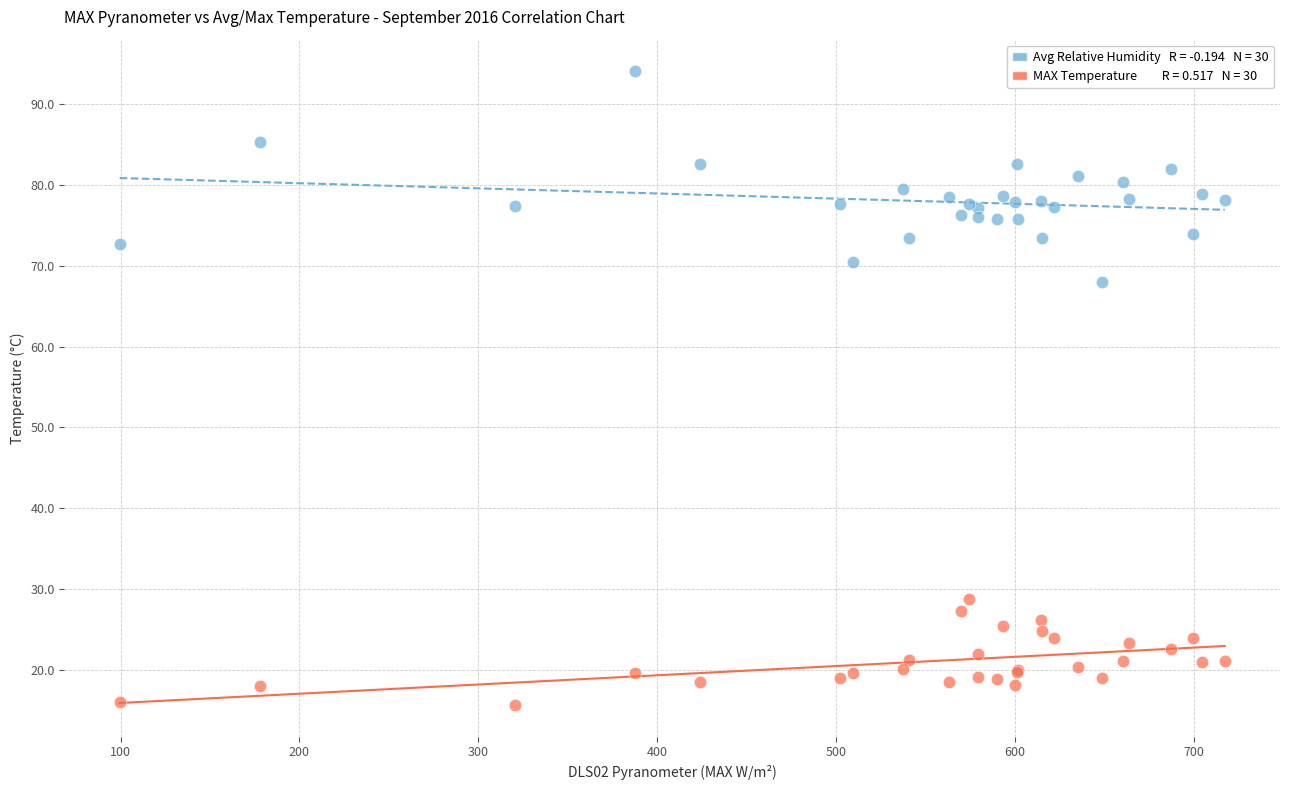

Across all series, what Y value is closest to 54?

68.0